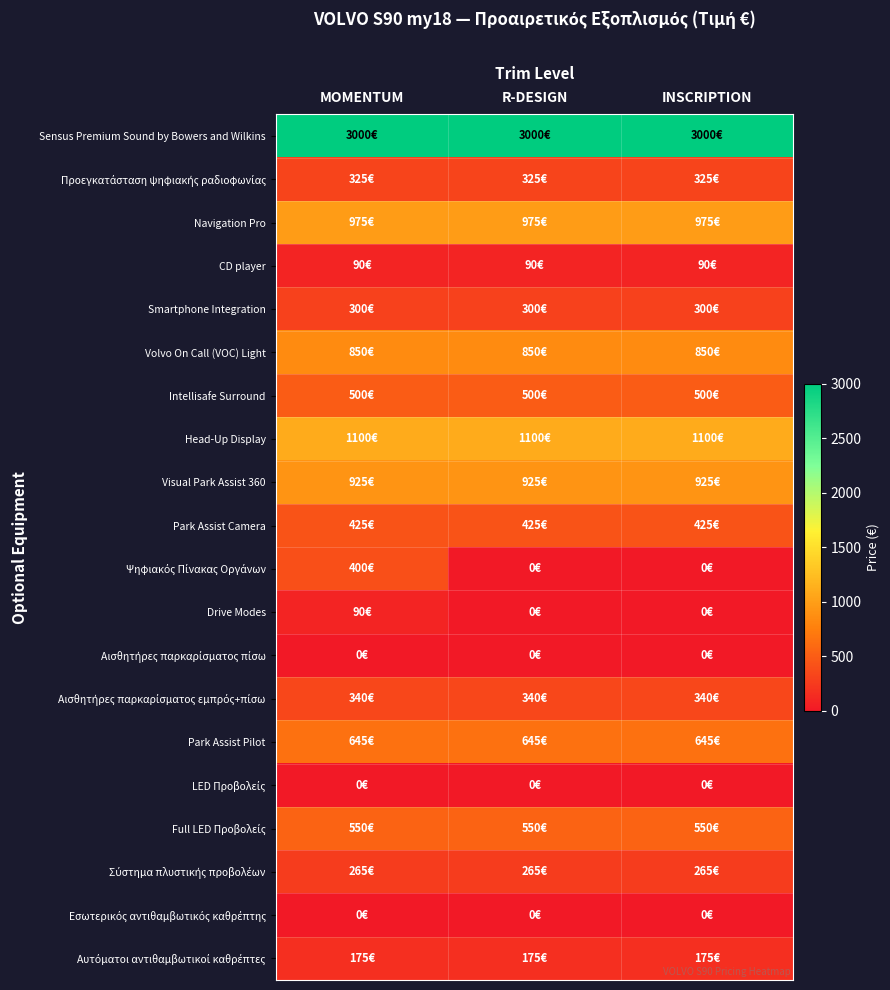

What is the difference between the highest and lowest values at INSCRIPTION?

3000